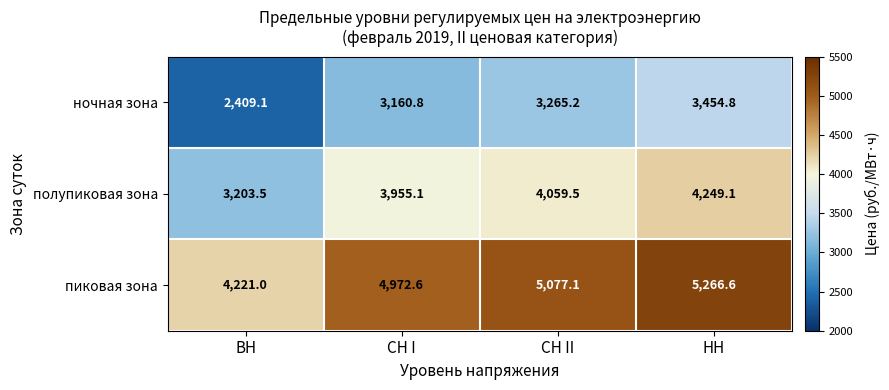

Where is ночная зона nearest to the value 2931?

СН I